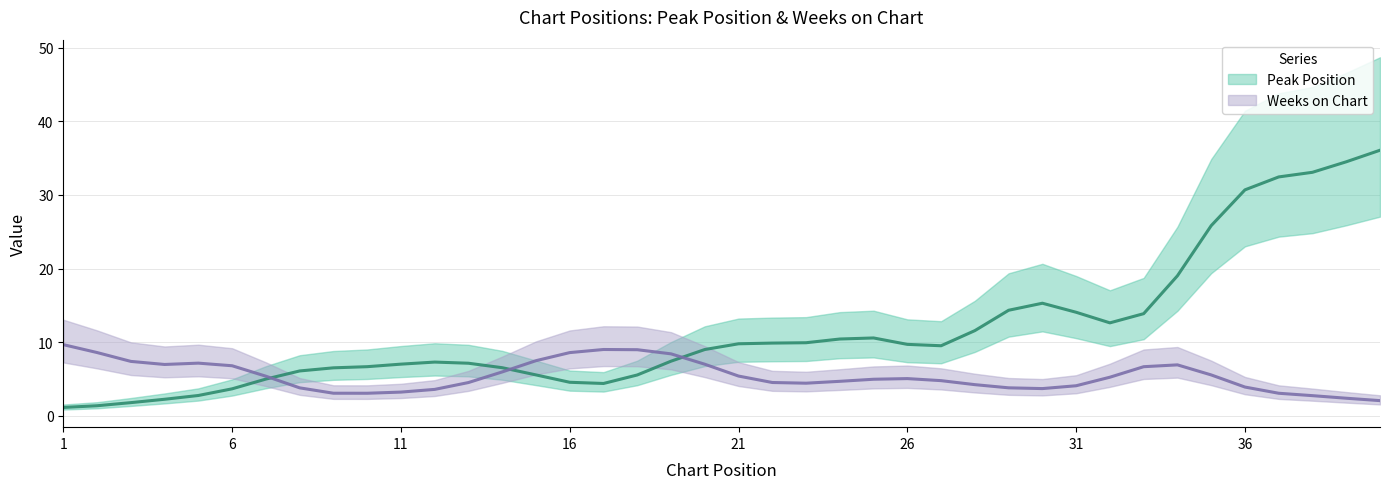

Which series has the largest range (max minus min)?

Peak Position